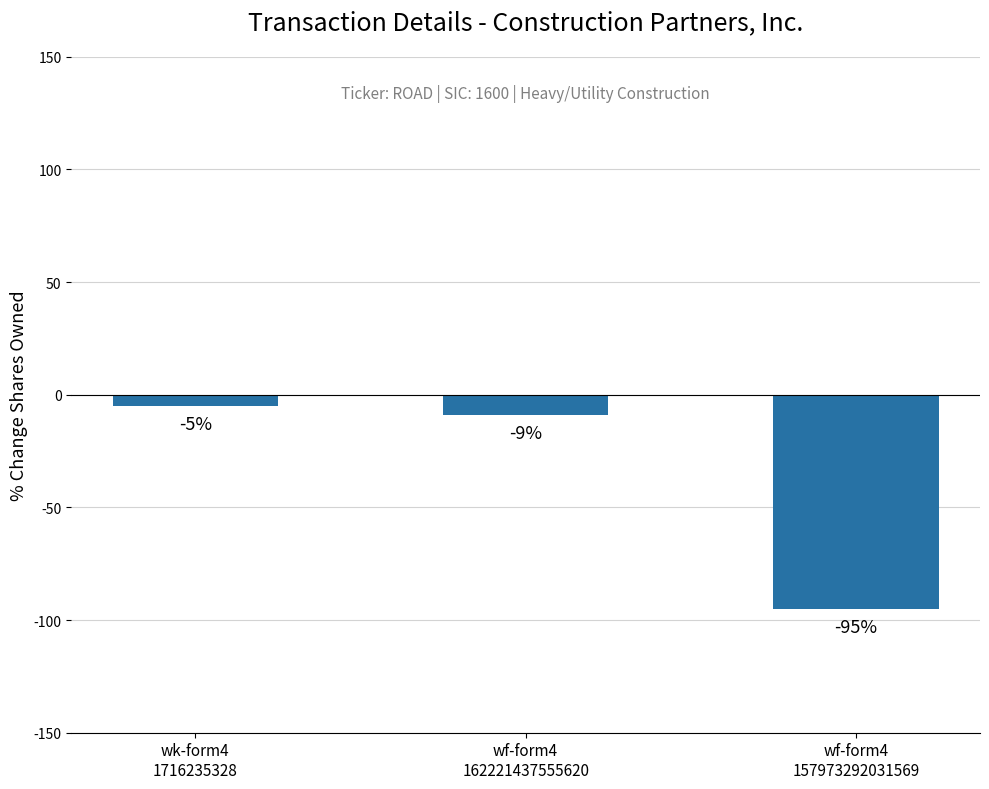

Reading left to right, list all the values displayed in this chart.

-5	-9	-95